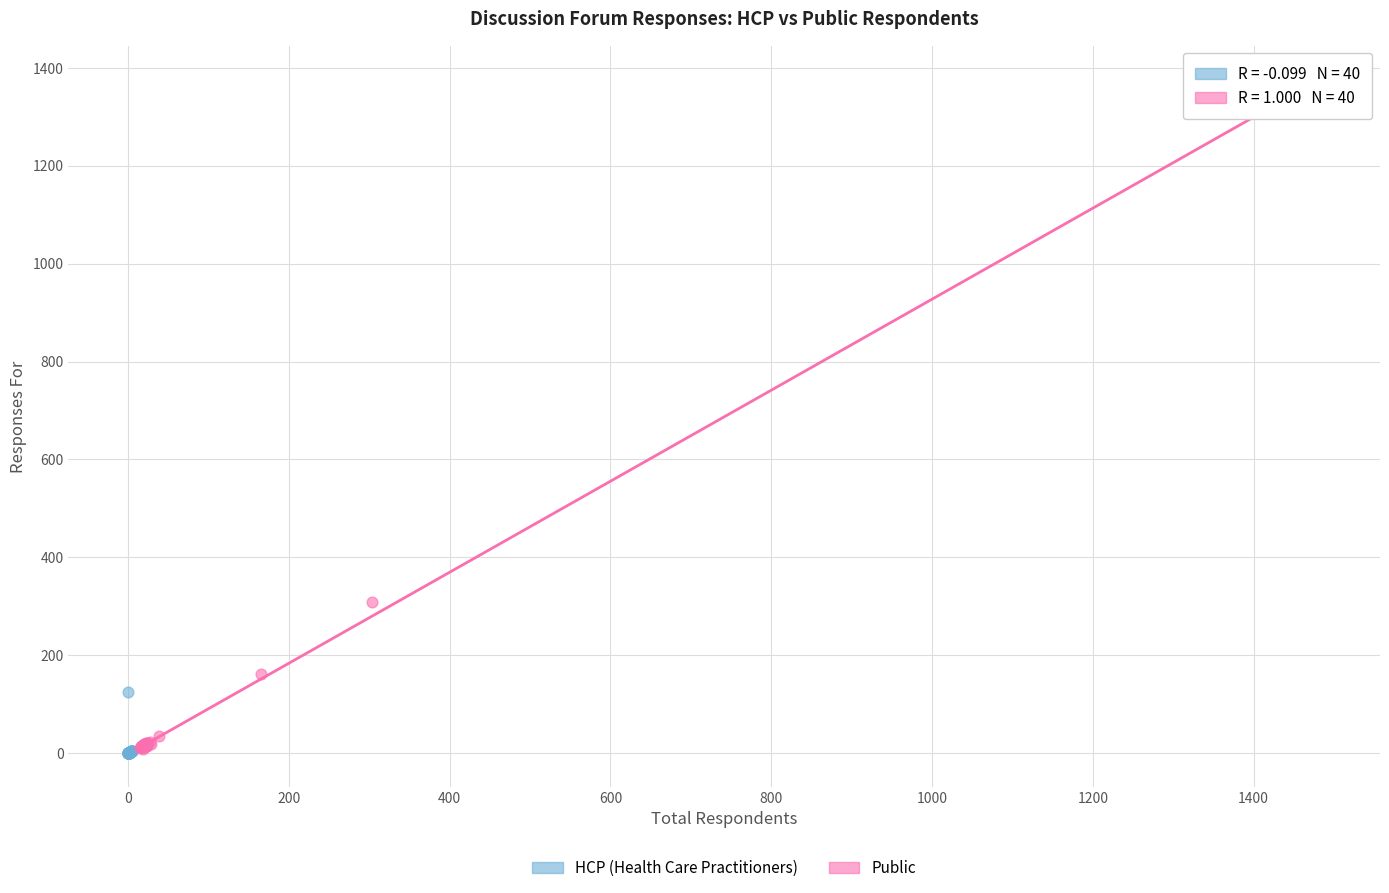

Which series reaches the maximum Y coordinate?

Public